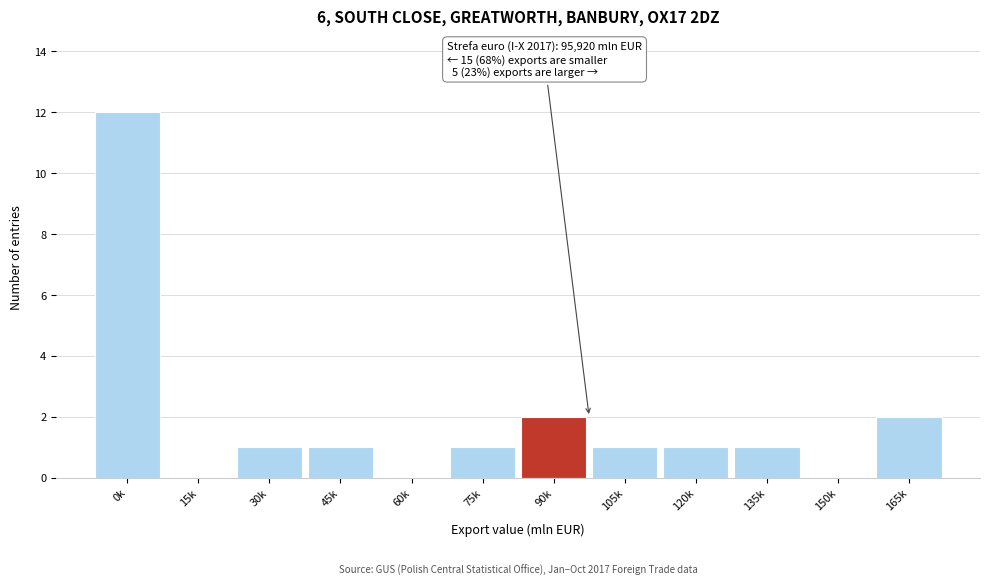

Reading left to right, list all the values displayed in this chart.

0k=12	15k=0	30k=1	45k=1	60k=0	75k=1	90k=2	105k=1	120k=1	135k=1	150k=0	165k=2